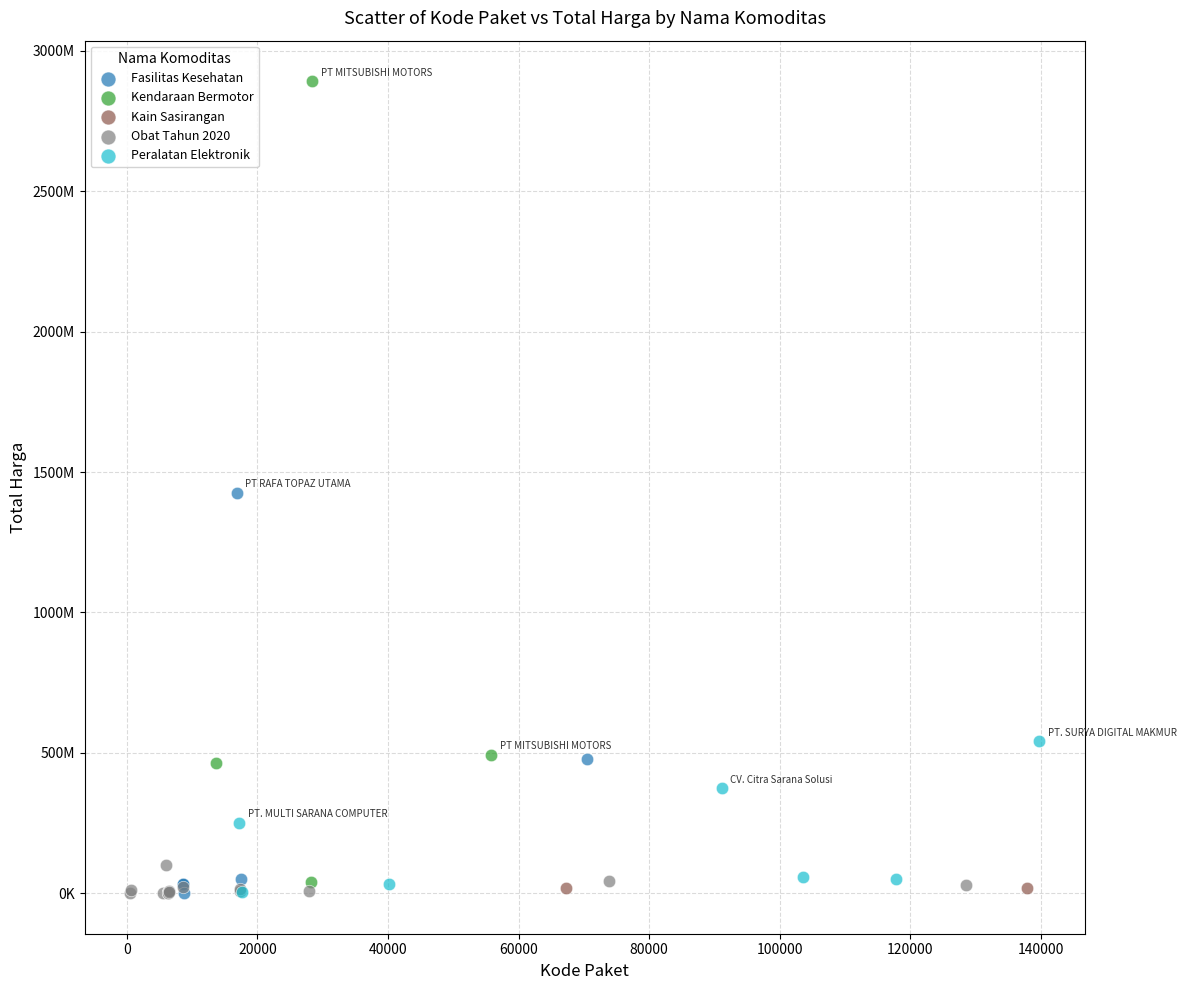

Which series reaches the maximum Y coordinate?

Kendaraan Bermotor